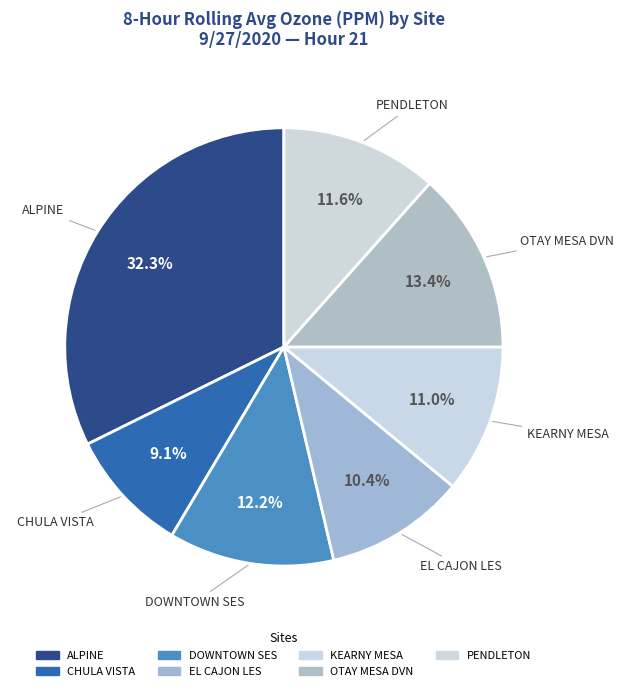

Is PENDLETON the majority of the pie?

No